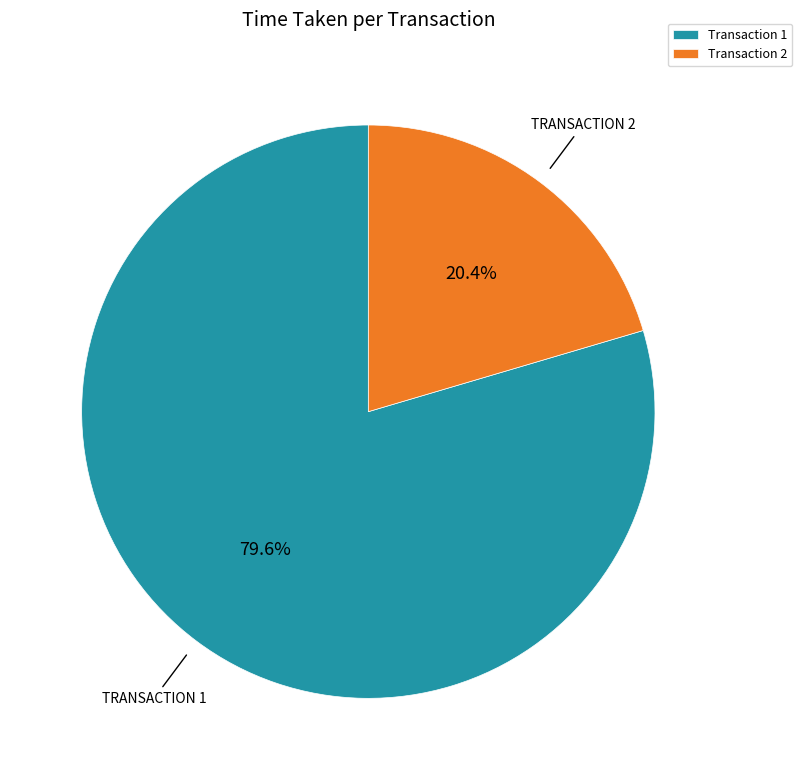

Count the number of slices in the pie.

2